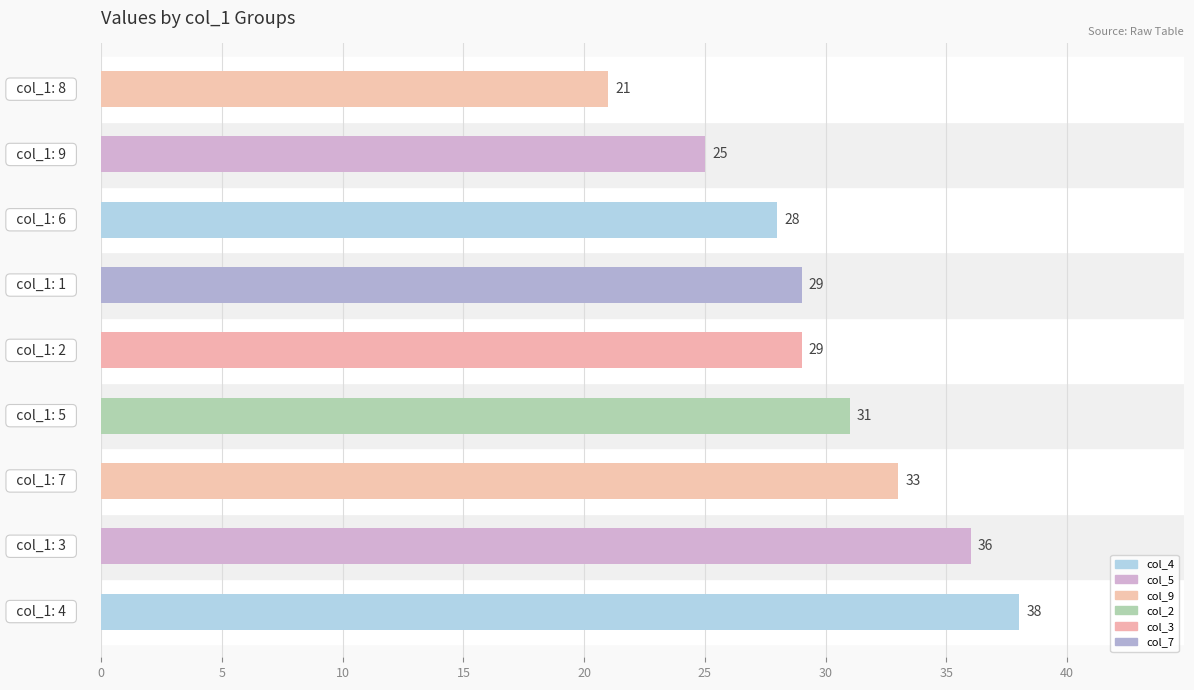

How many categories are shown in the chart?

9